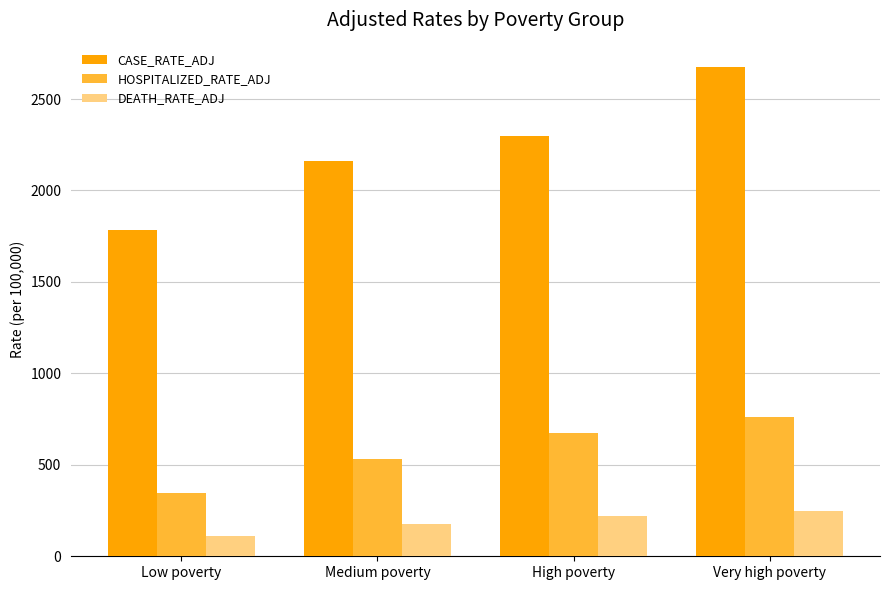

Which category has the lowest value across all series?

Low poverty